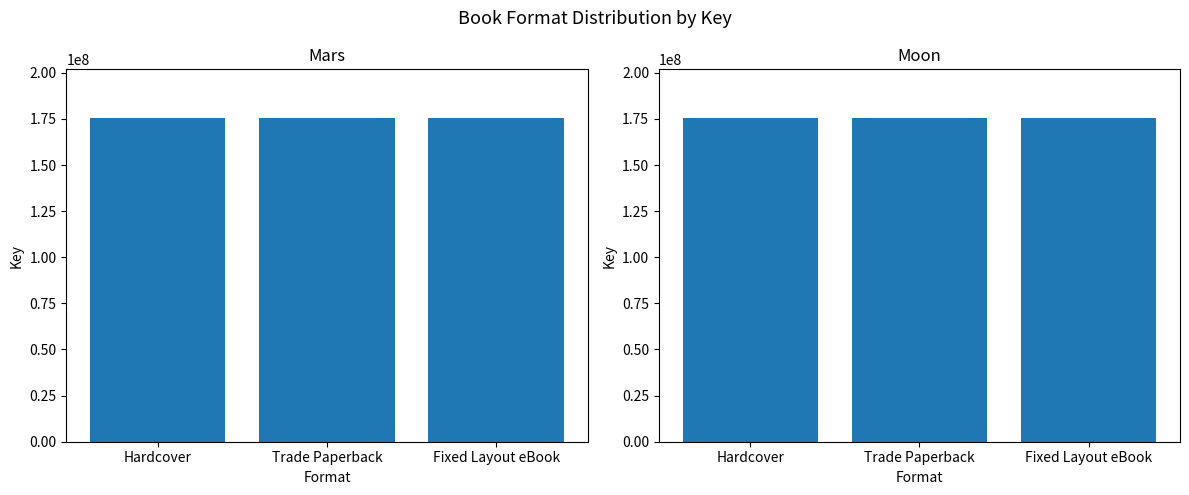

Which label corresponds to the largest value in the chart?

Hardcover